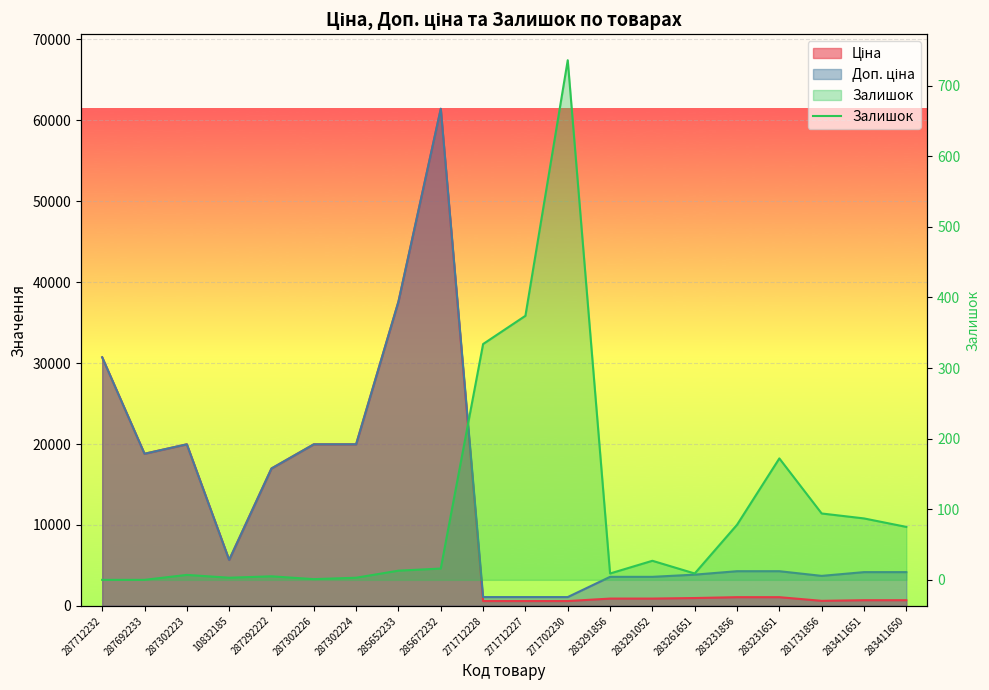

Reading right to left, transcribe all the data shown in this chart.

283411650=75	283411651=87	281731856=94	283231651=172	283231856=78	283261651=9	283291052=27	283291856=9	271702230=736	271712227=374	271712228=334	285672232=16	285652233=13	287302224=3	287302226=1	287292222=5	10832185=3	287302223=7	287692233=0	287712232=0